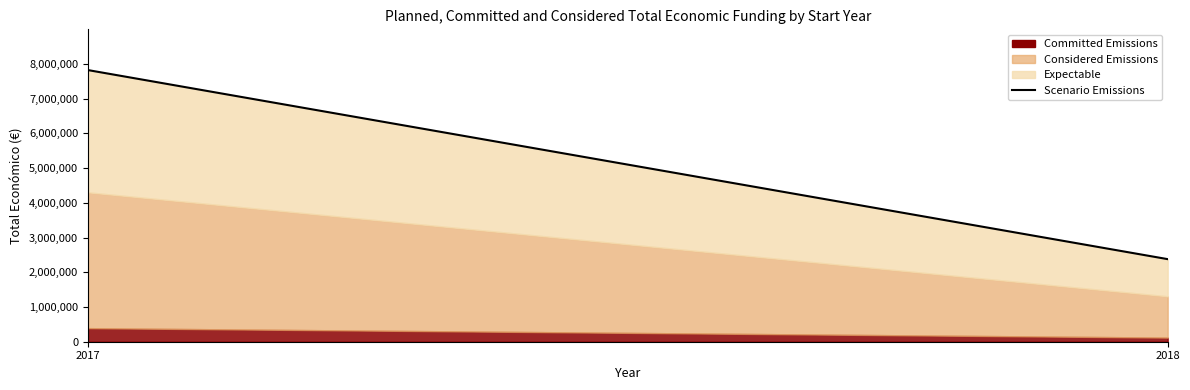

True or false: the data shows 3504951 at 2017.

False